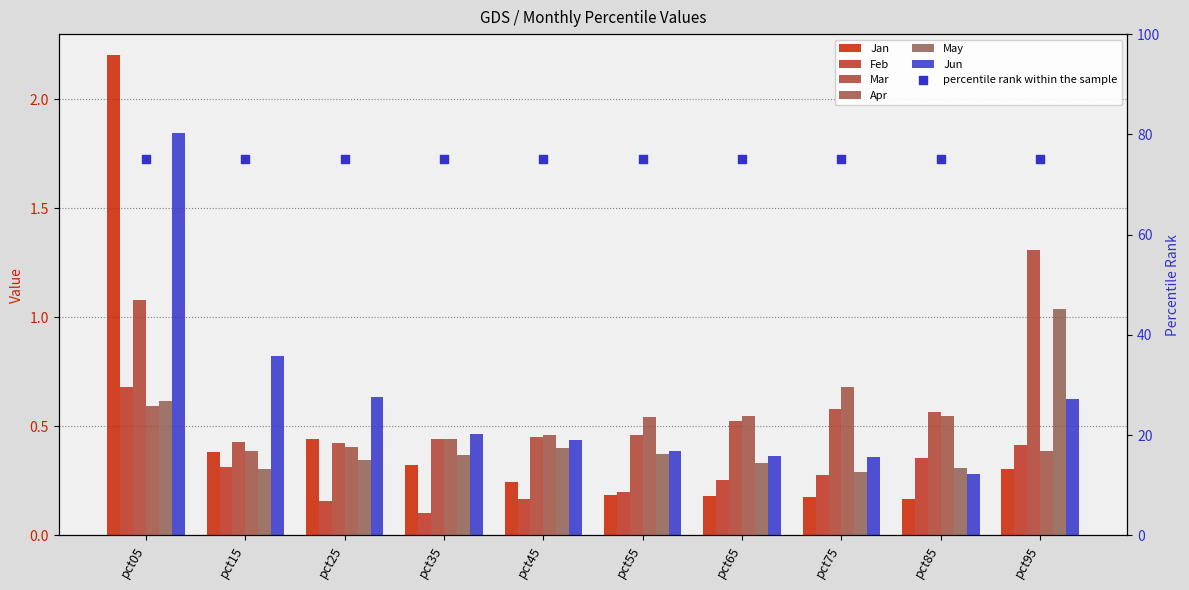

Which series reaches the maximum Y coordinate?

Jan